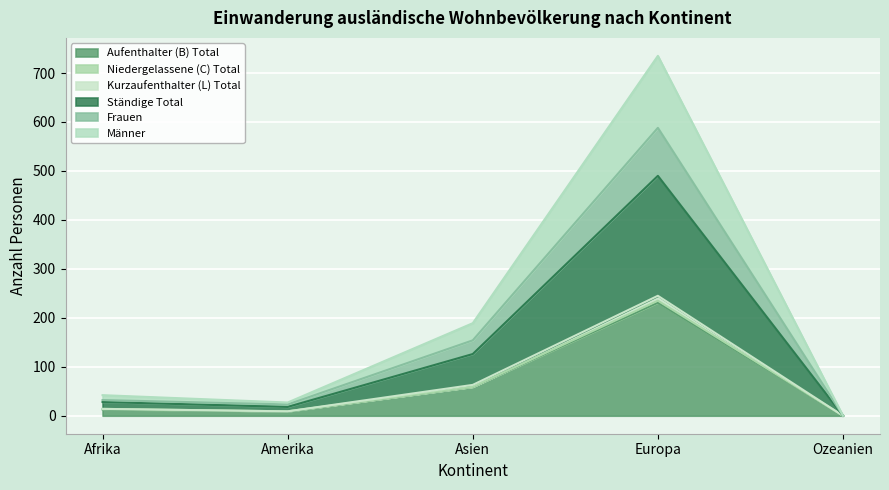

What is the difference between the highest and lowest values at Amerika?

18